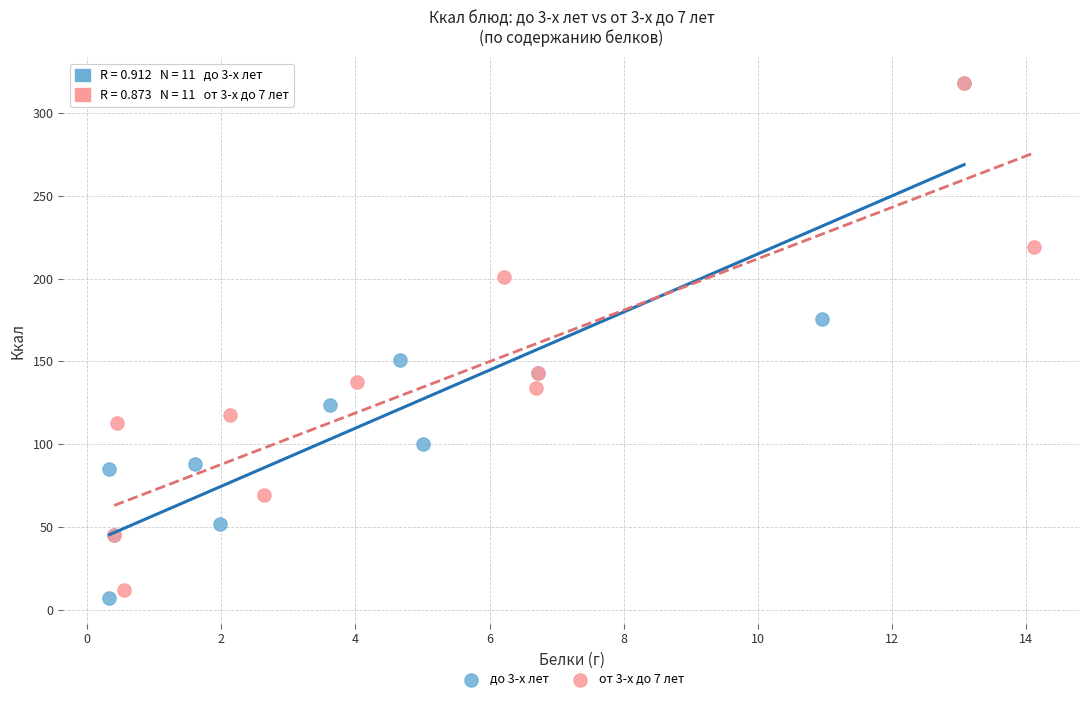

What are all the series names shown in the legend?

до 3-х лет, от 3-х до 7 лет